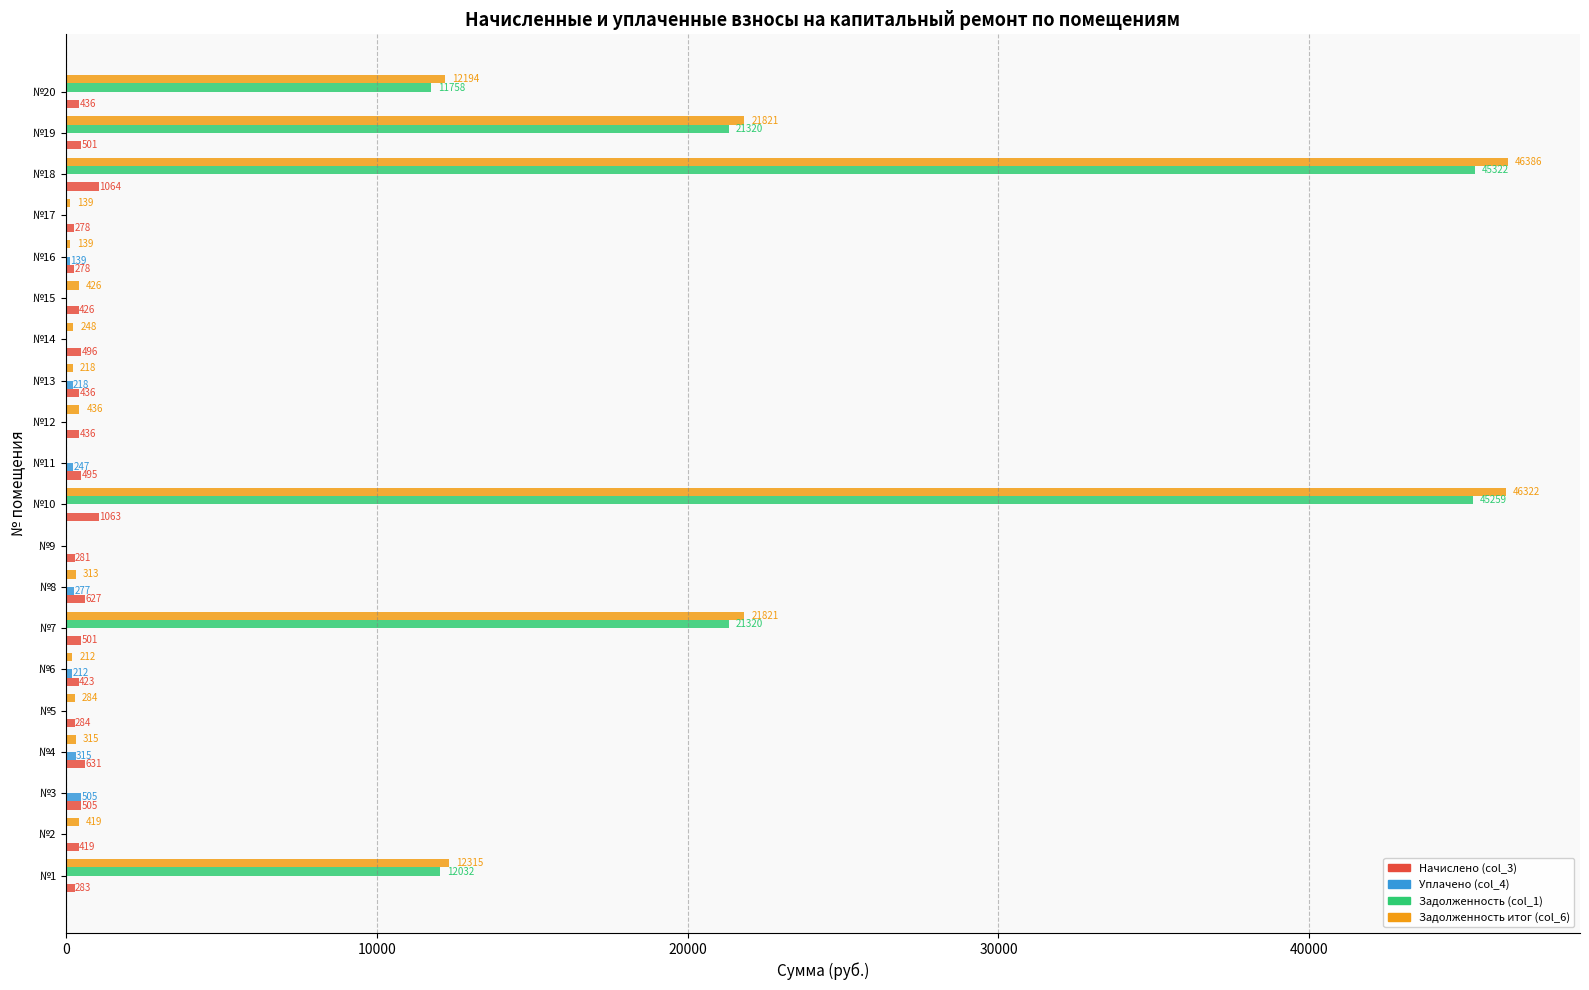

At which category is the sum across all series the highest?

№18